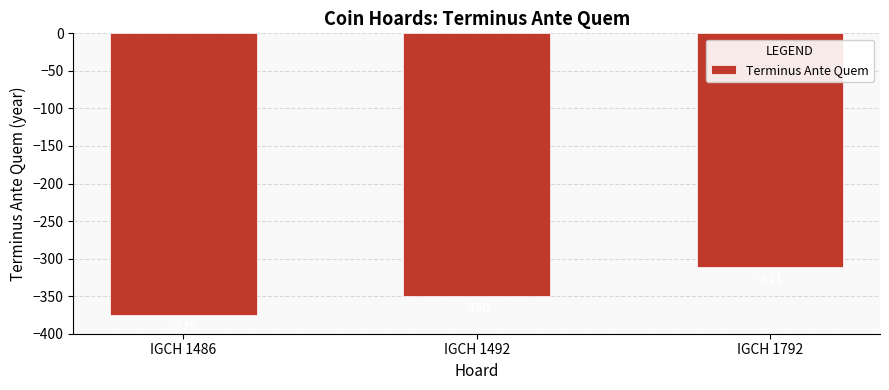

List the labels in order of value, largest first.

IGCH 1792, IGCH 1492, IGCH 1486